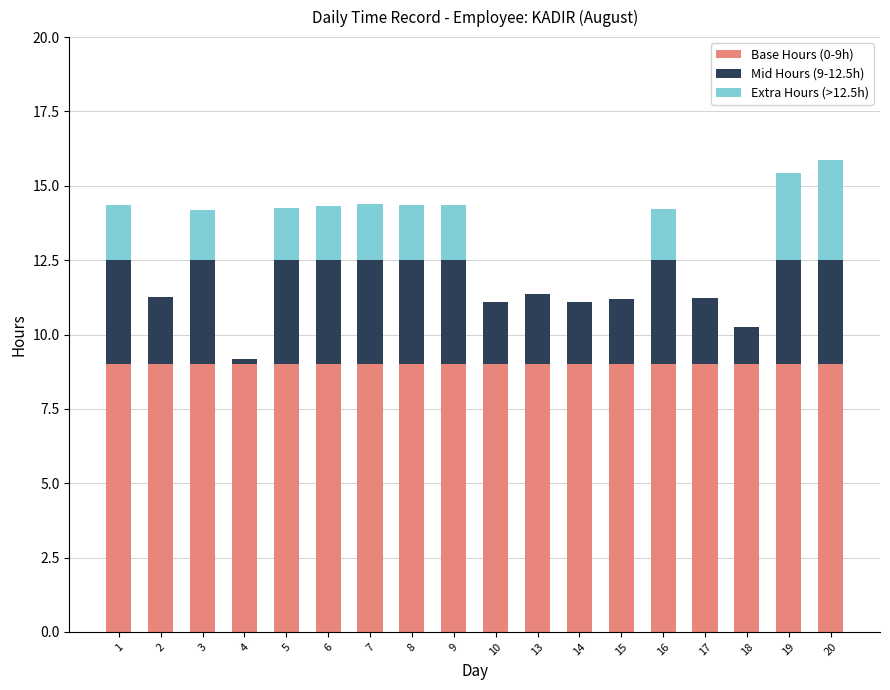

What is the highest value of the Base Hours (0-9h) series?

9.0